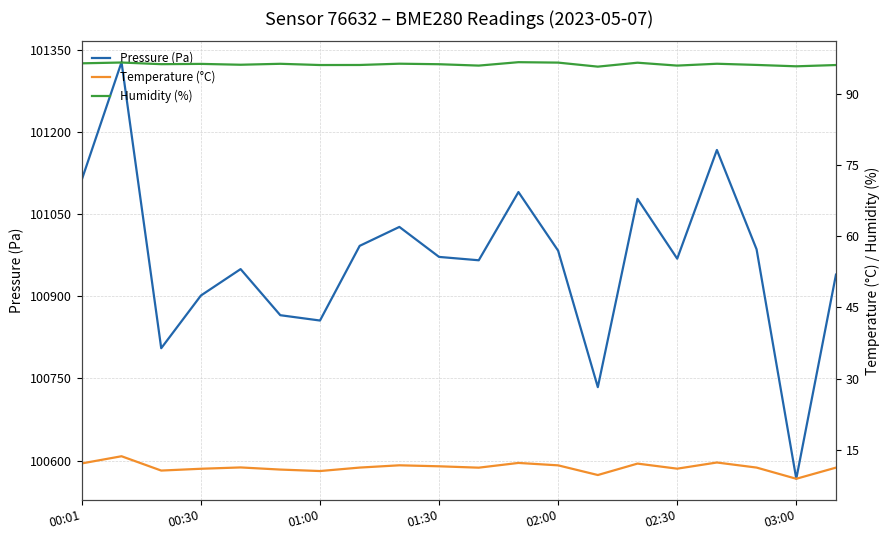

Reading right to left, list all the values displayed in this chart.

Pressure (Pa): 100939.3	100566.9	100985.4	101166.7	100968.4	101077.5	100734.0	100983.0	101090.0	100965.5	100971.6	101026.3	100991.8	100855.6	100865.3	100949.4	100901.2	100805.1	101326.9	101112.8
Temperature (°C): 11.2	8.9	11.2	12.3	11.0	12.1	9.7	11.7	12.2	11.2	11.5	11.7	11.2	10.5	10.8	11.3	11.0	10.6	13.6	12.1
Humidity (%): 96.1	95.8	96.1	96.4	96.0	96.6	95.8	96.6	96.7	96.0	96.3	96.4	96.1	96.1	96.4	96.2	96.3	96.3	96.6	96.5